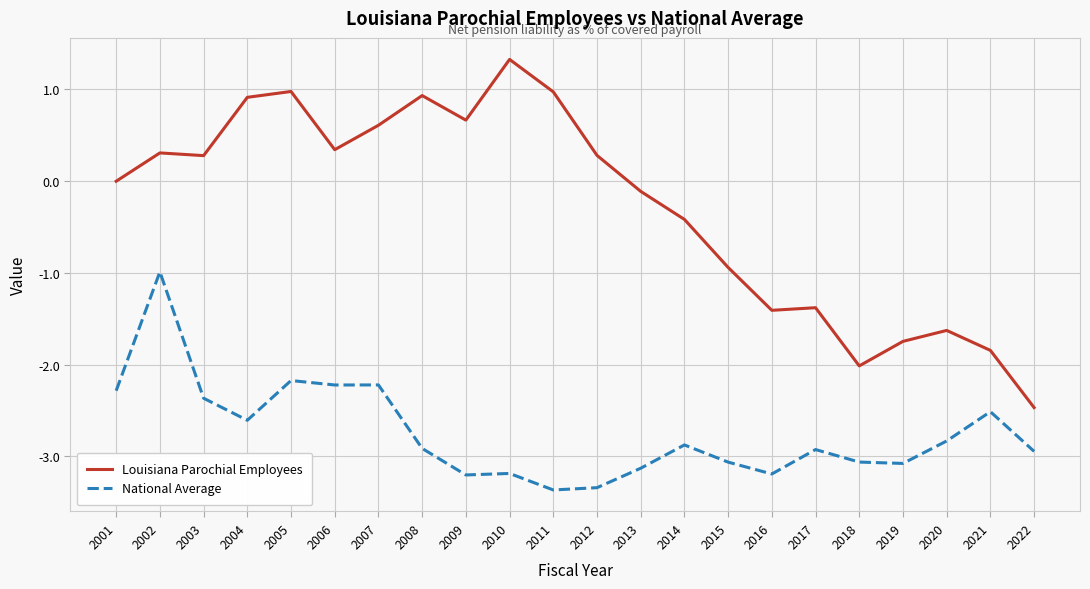

How many lines are shown in the chart?

2